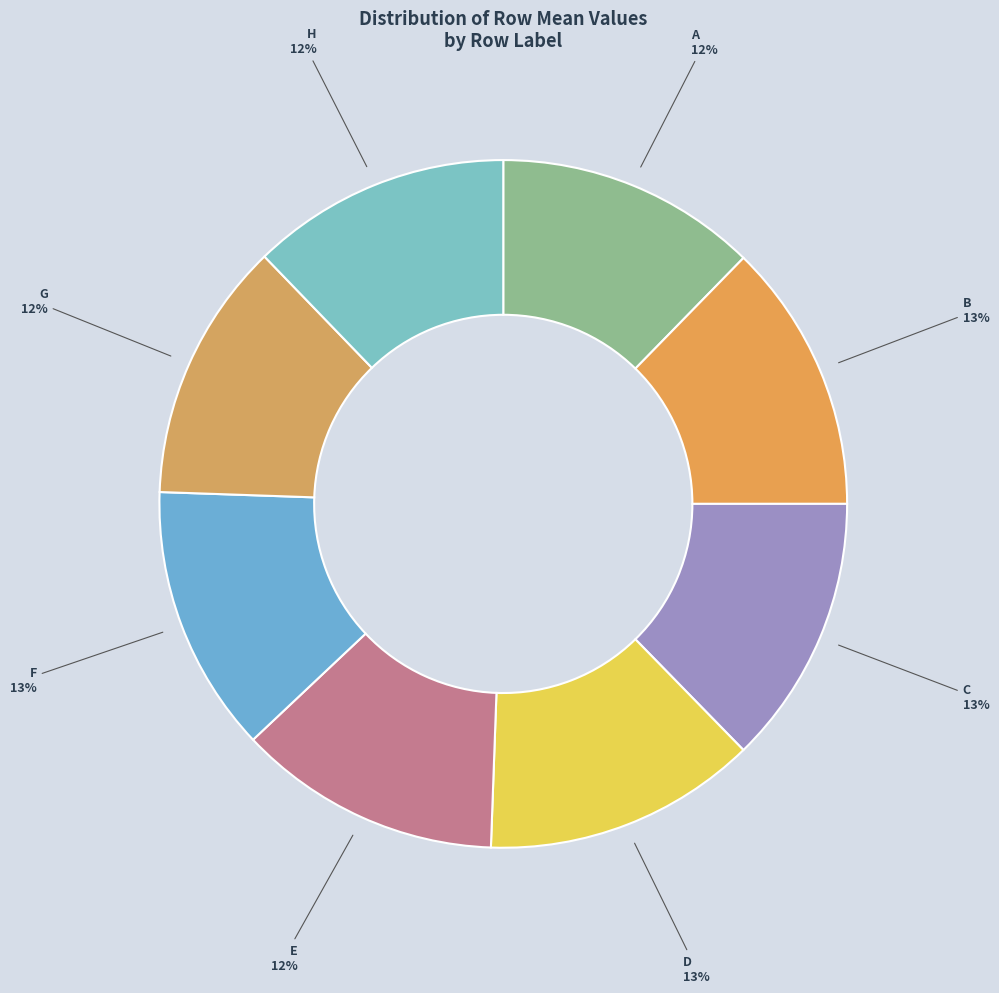

Is there a majority slice in this chart?

No